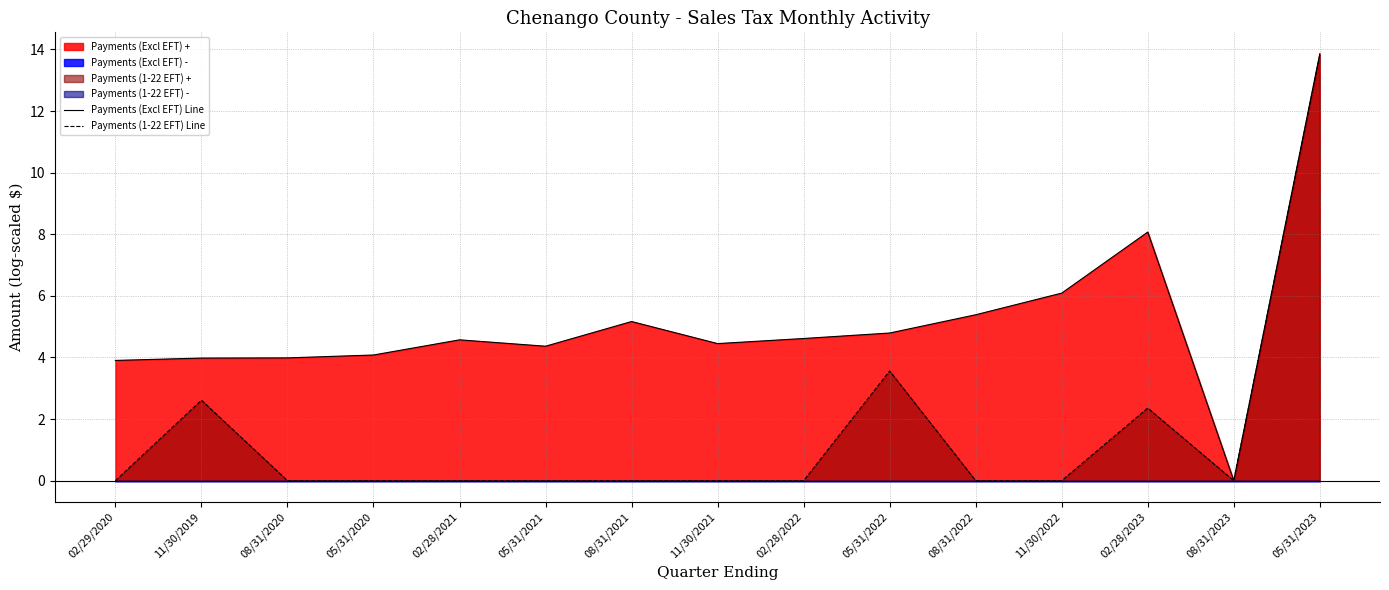

True or false: Payments (Excl EFT) Line and Payments (1-22 EFT) Line intersect in this chart.

False